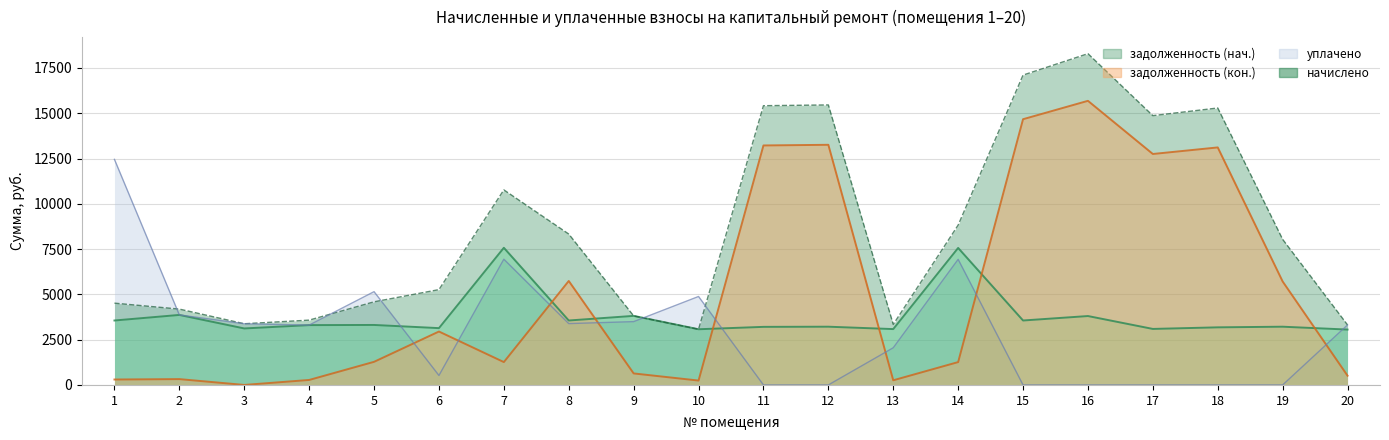

True or false: уплачено has a value of 6500.4 at 10.

False